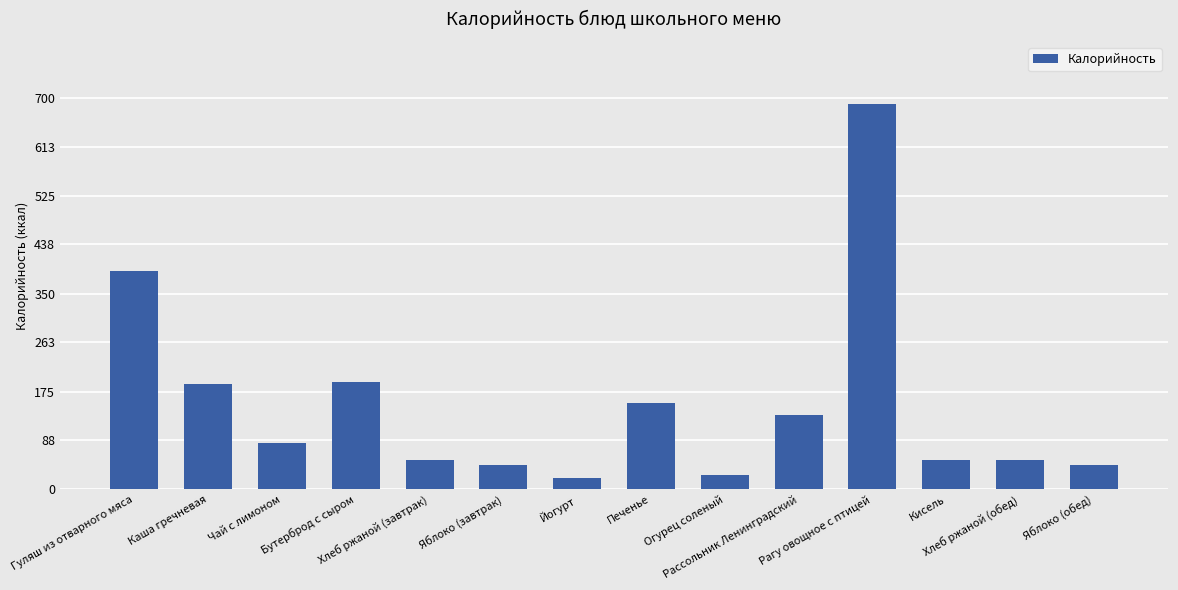

Between Чай с лимоном and Хлеб ржаной (завтрак), which is larger?

Чай с лимоном